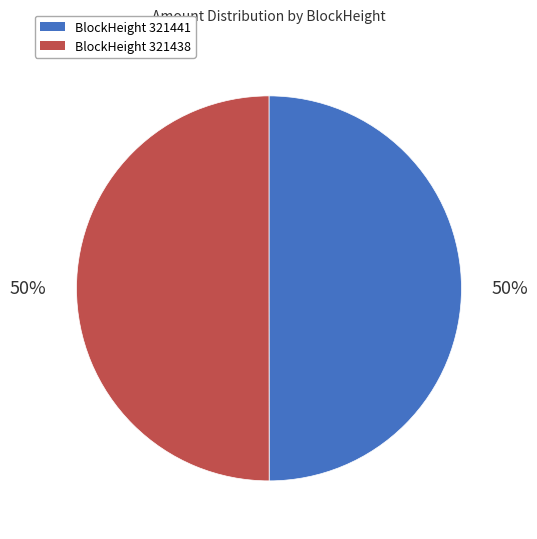

Combined, do BlockHeight 321441 and BlockHeight 321438 account for over 50%?

Yes